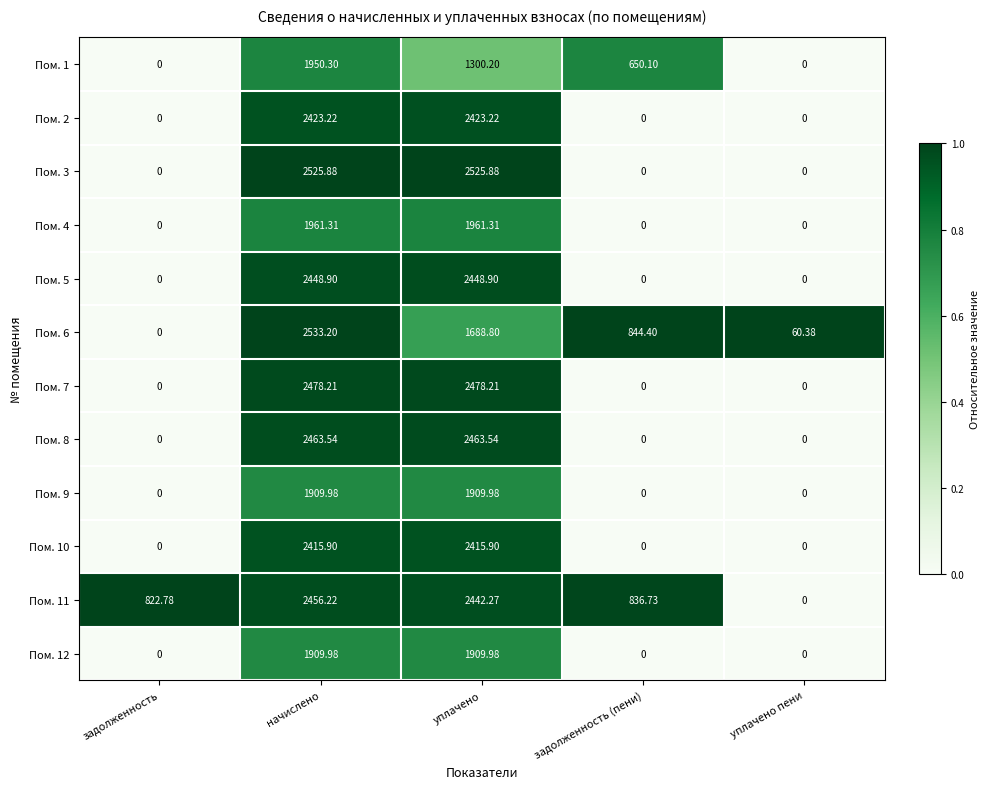

List the labels in order of Пом. 6 value, largest first.

начислено, уплачено, задолженность (пени), уплачено пени, задолженность